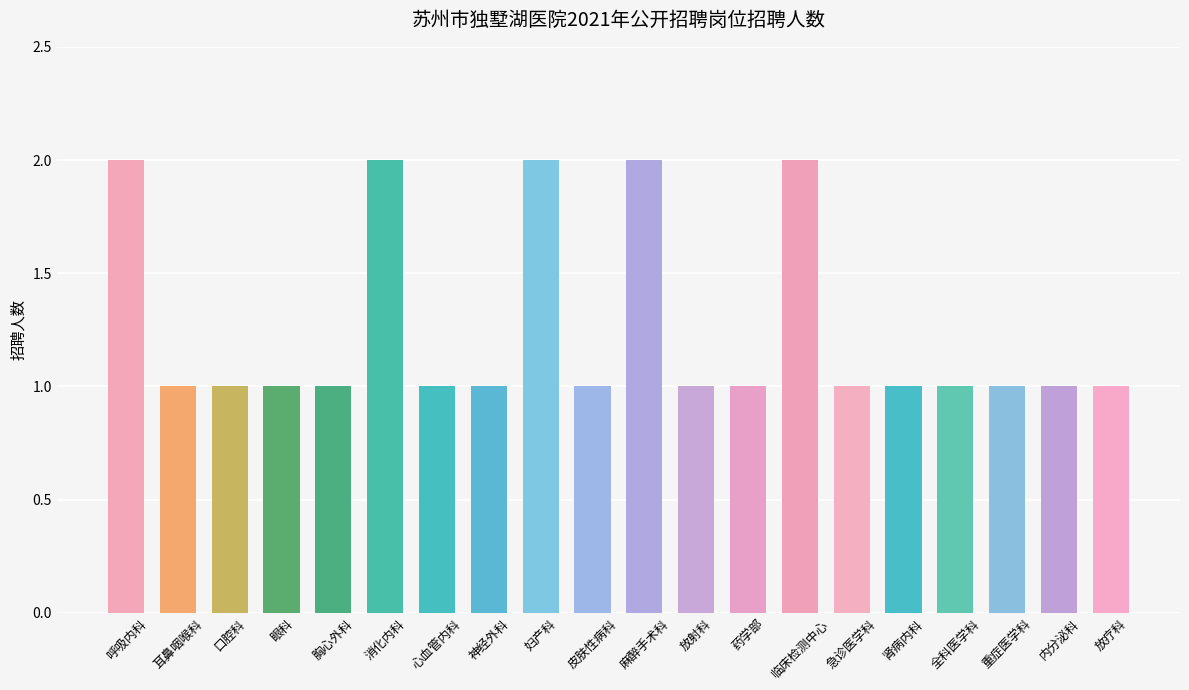

True or false: the data shows 1 at 全科医学科.

True